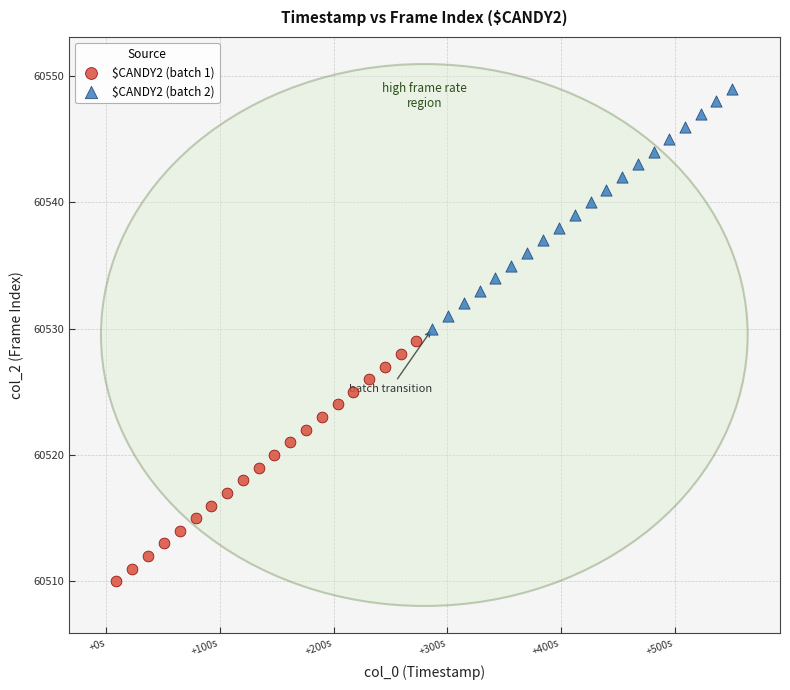

Which series reaches the maximum Y coordinate?

$CANDY2 (batch 2)